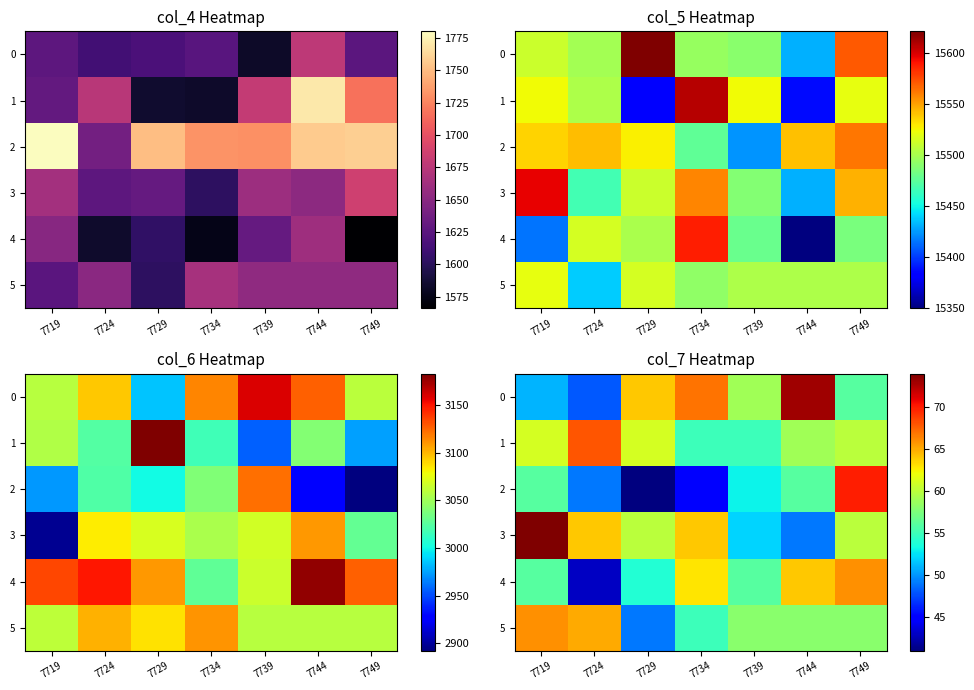

What is the sum of the 3 values at 7744 and 7749?

109.0